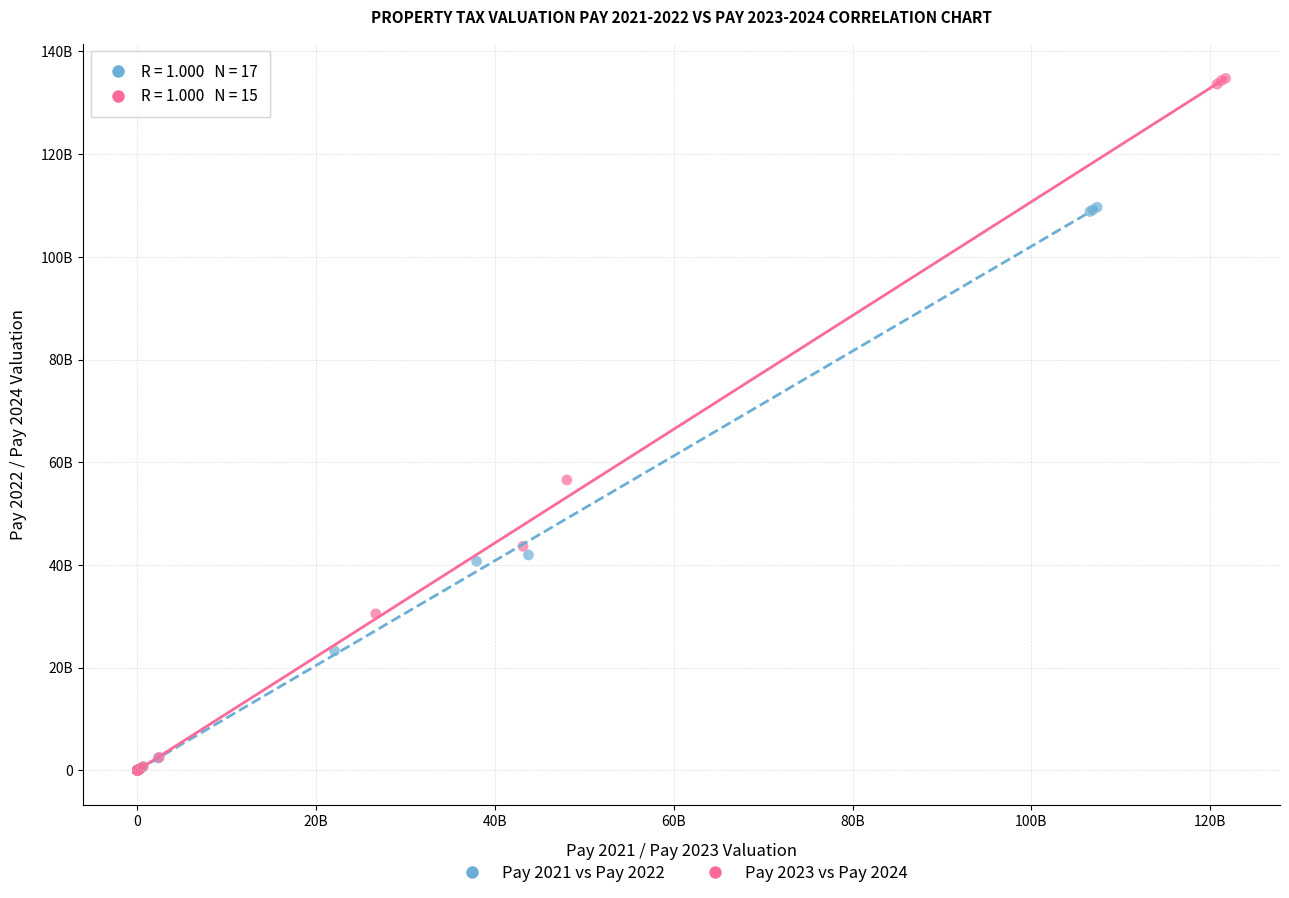

Which series reaches the maximum Y coordinate?

Pay 2023 vs Pay 2024